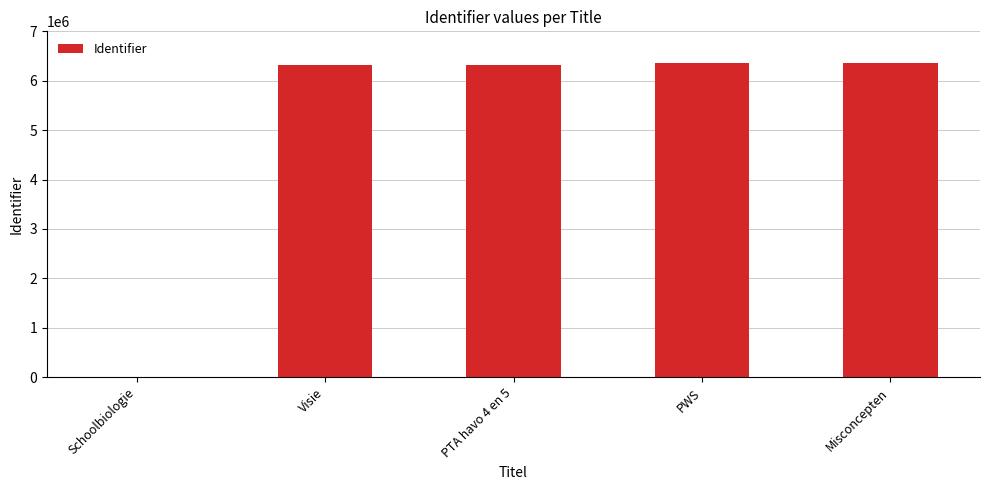

True or false: the data shows 9981187 at Misconcepten.

False